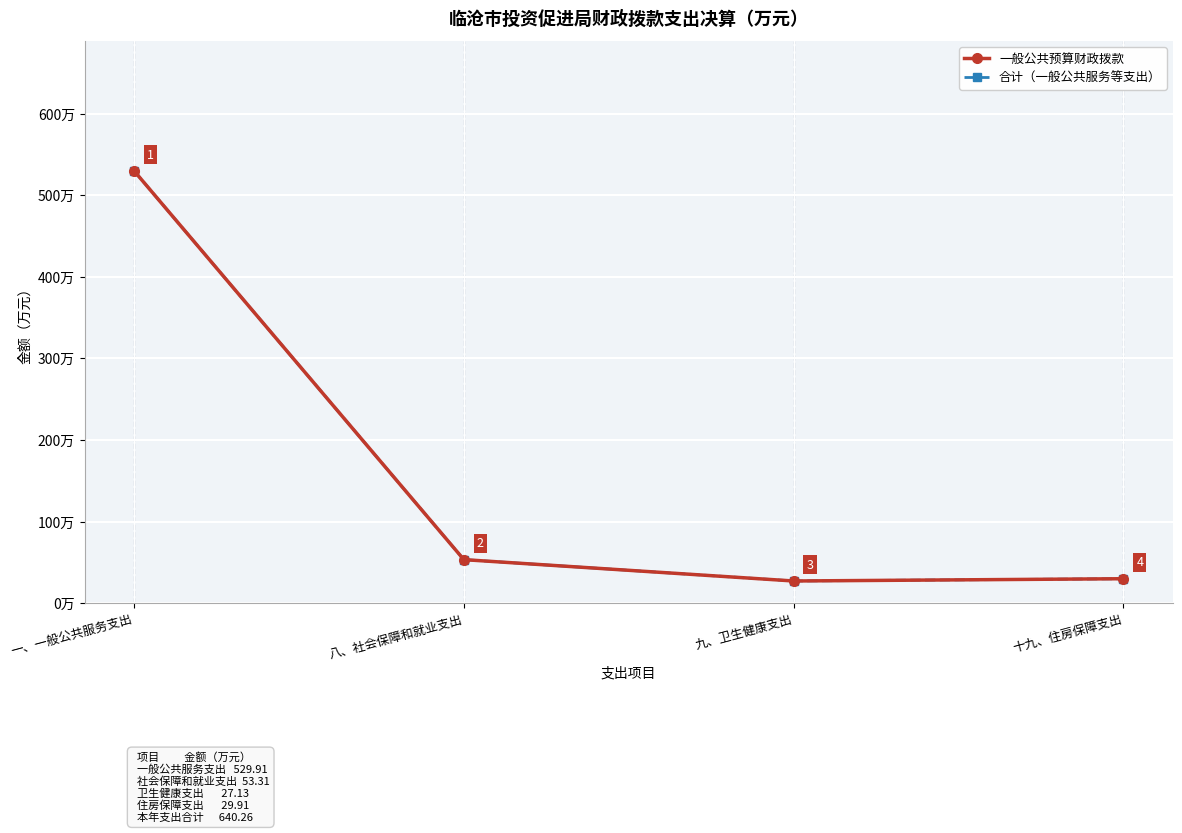

Does the chart have visible grid lines?

Yes